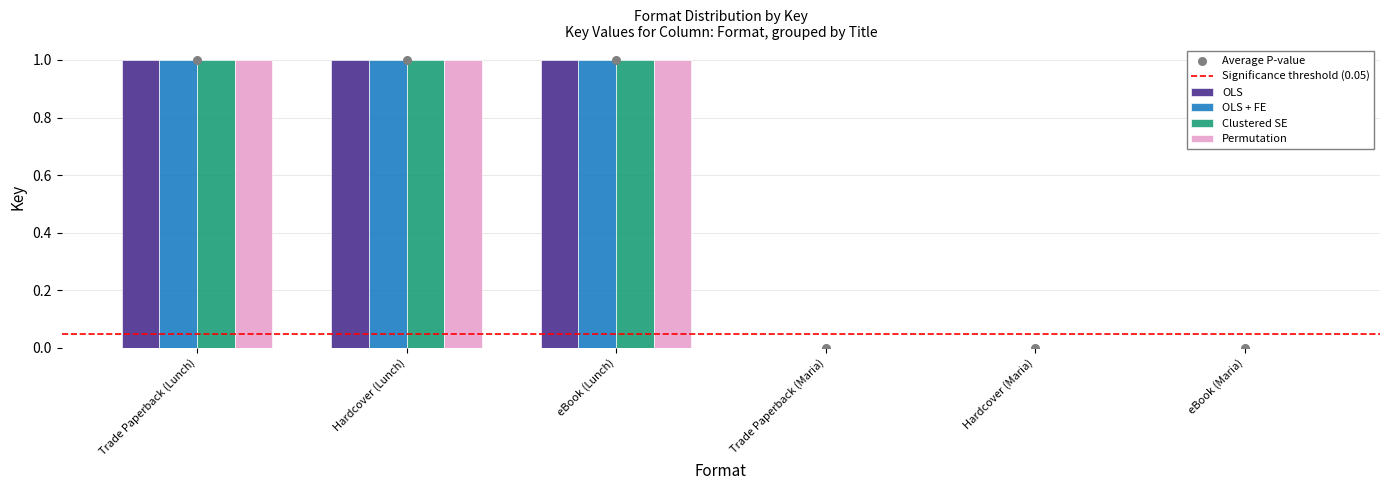

Is the value of Permutation at Trade Paperback (Lunch) greater than the value of OLS + FE at Trade Paperback (Lunch)?

No